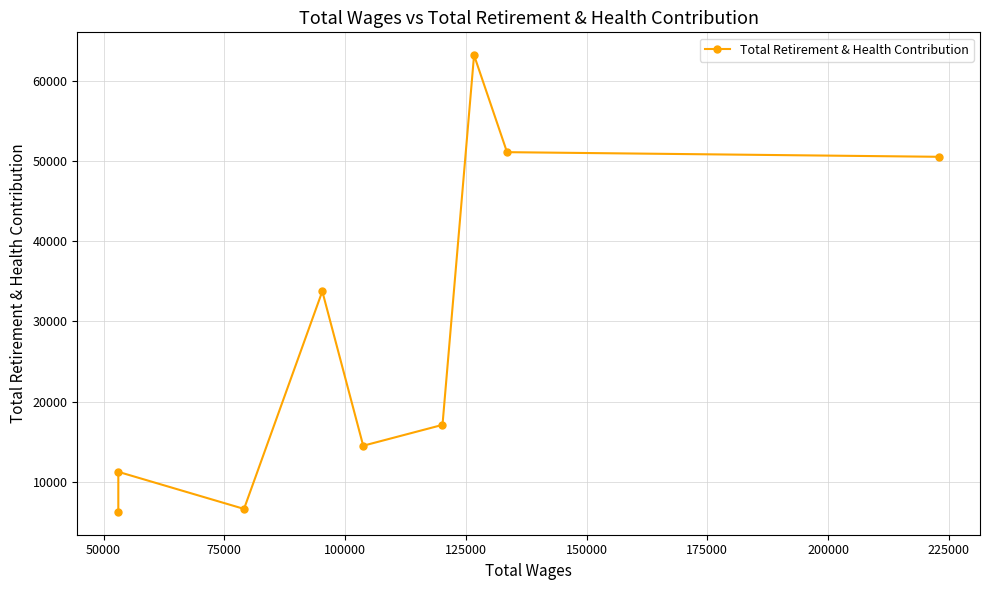

What is the difference between the maximum and minimum values?

56984